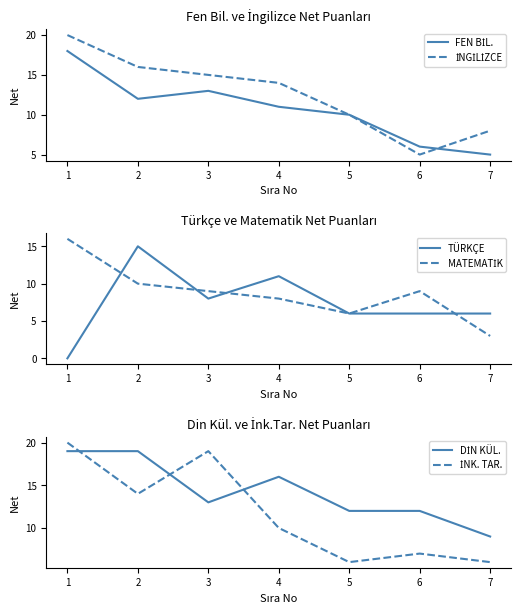

How many lines are shown in the chart?

6